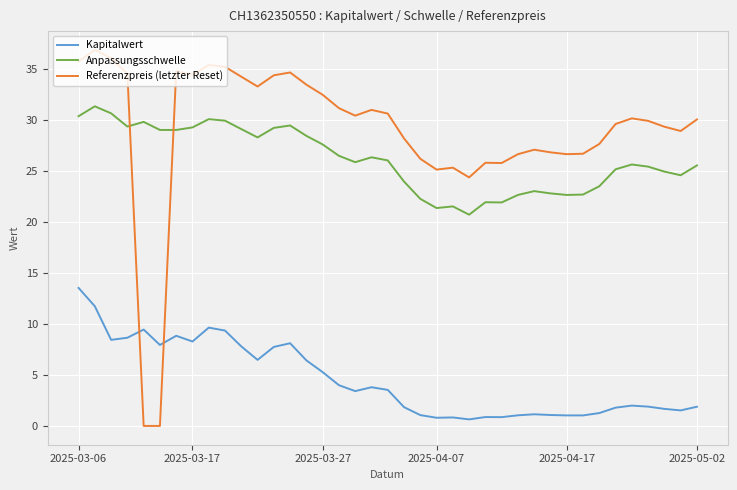

What is the highest value of the Anpassungsschwelle series?

31.3